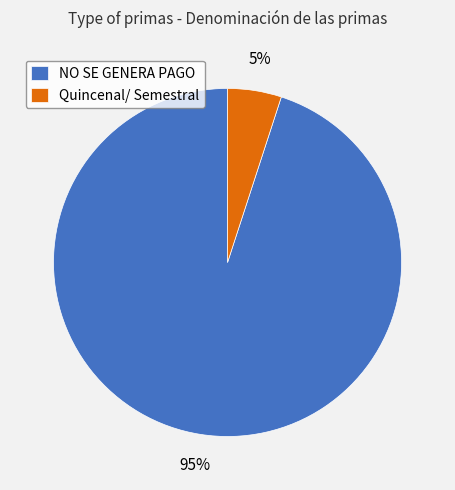

To the nearest percent, what portion does Quincenal/ Semestral represent?

5%